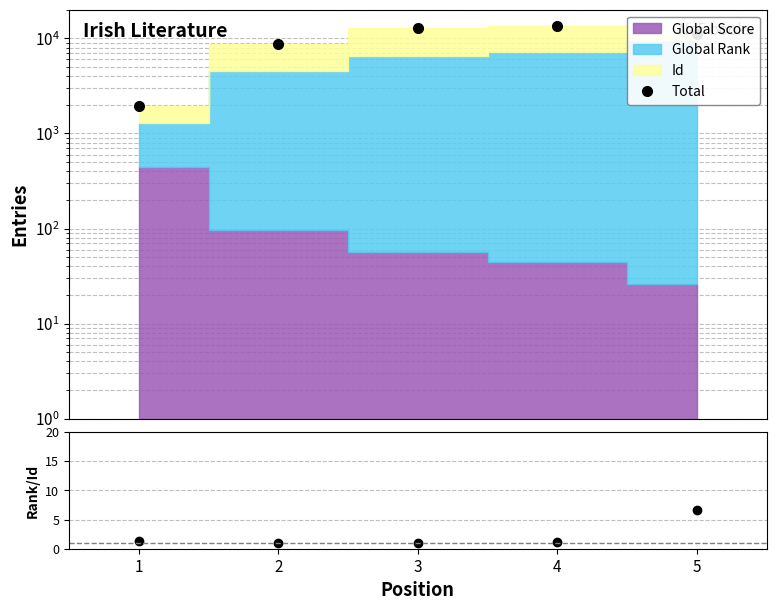

What is the average value of the Rank/Id series?

2.2